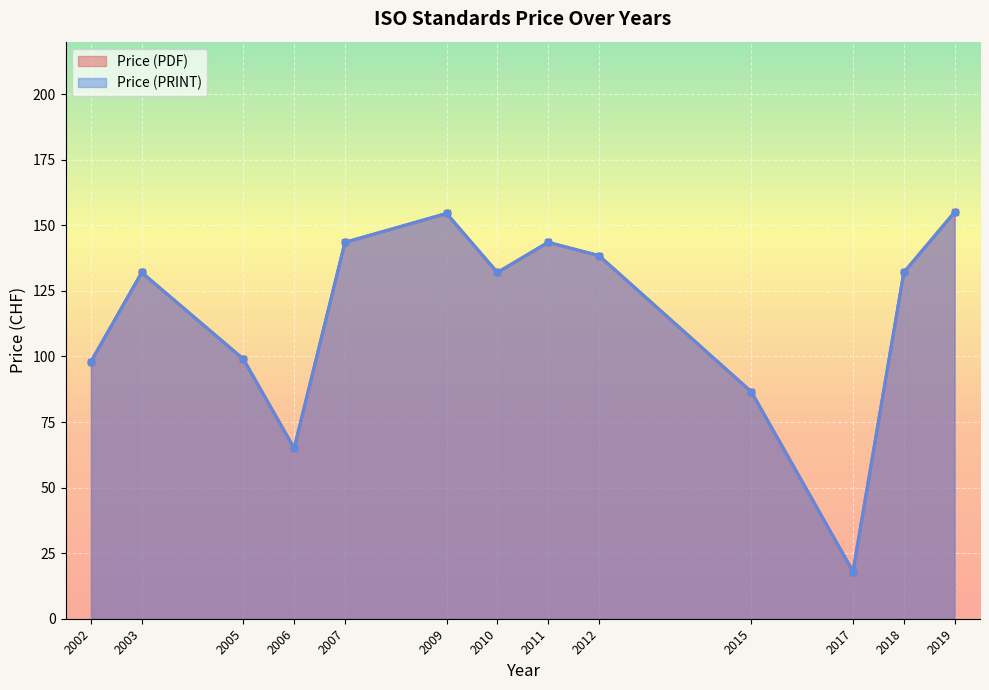

Is it true that Price (PRINT) equals 240 at 2009?

False